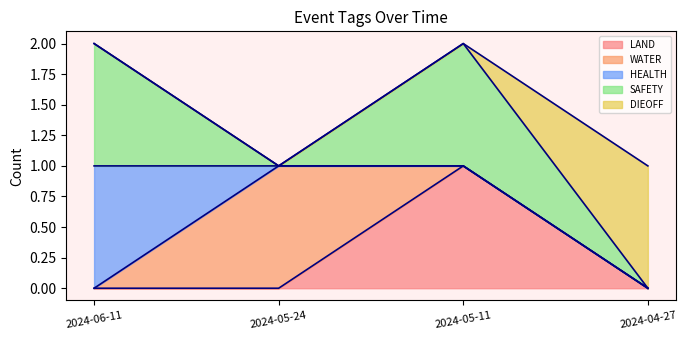

Which series has the widest spread of values?

LAND